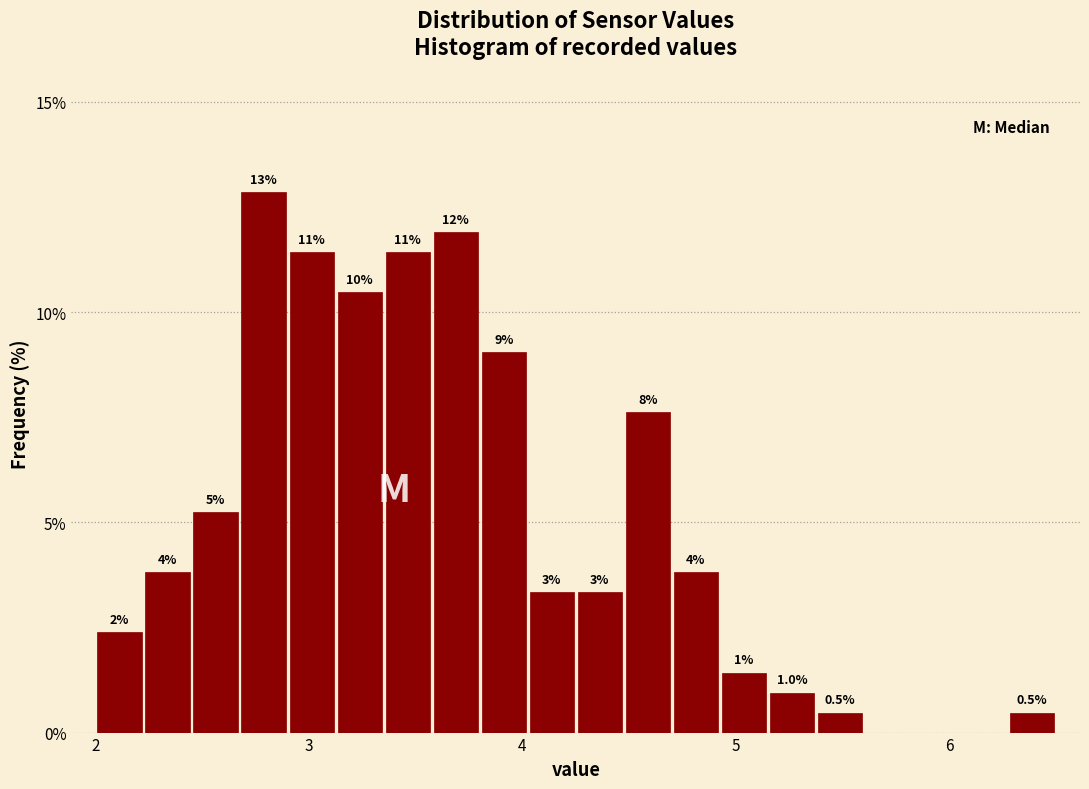

Read against the x-axis, roughly where is the centre of the tallest bar?

2.8